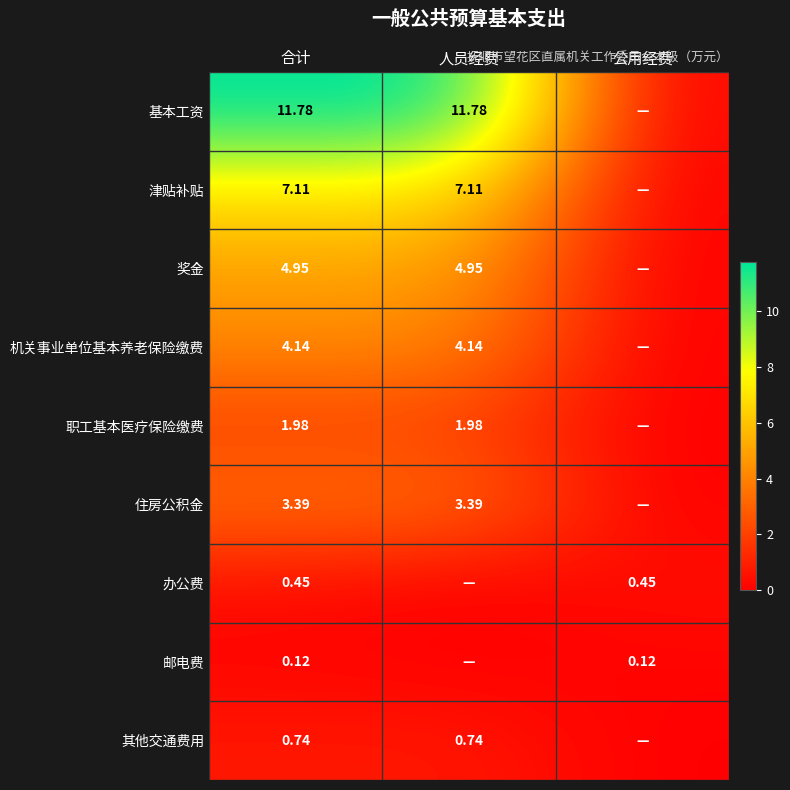

Is the value of 职工基本医疗保险缴费 at 人员经费 greater than the value of 津贴补贴 at 公用经费?

Yes